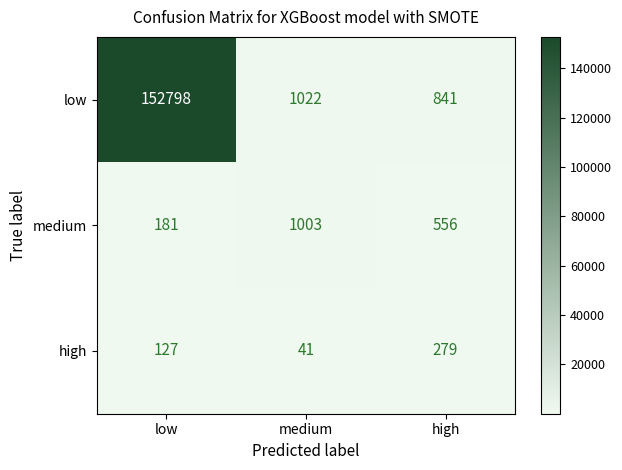

Reading left to right, list all the values displayed in this chart.

low: 152798	1022	841
medium: 181	1003	556
high: 127	41	279